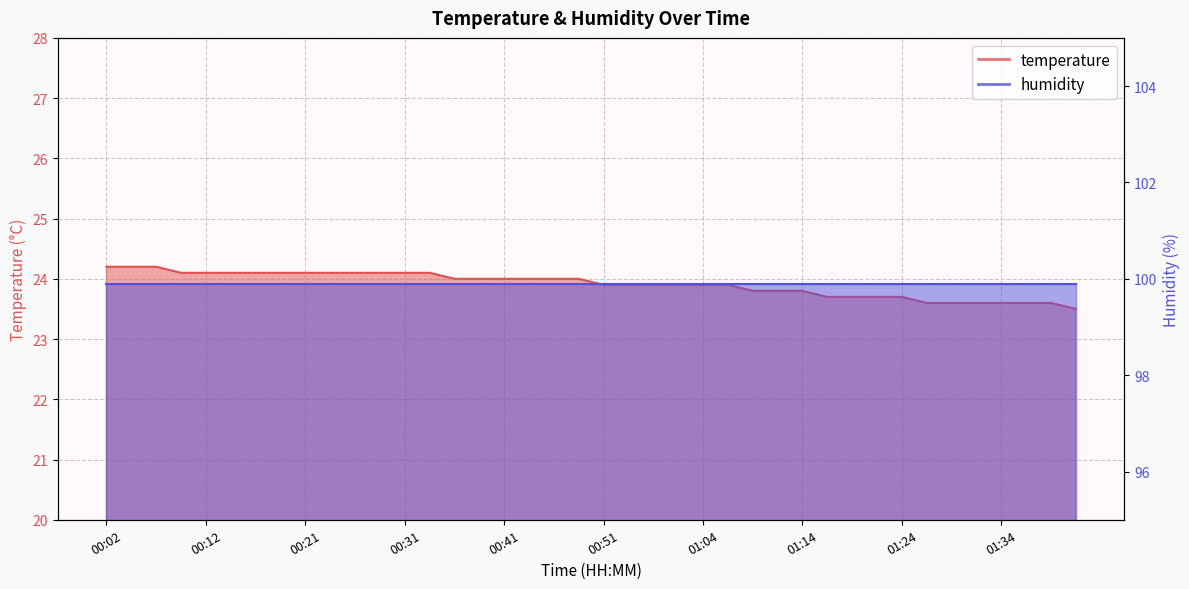

Where is the data nearest to the value 23?

01:41